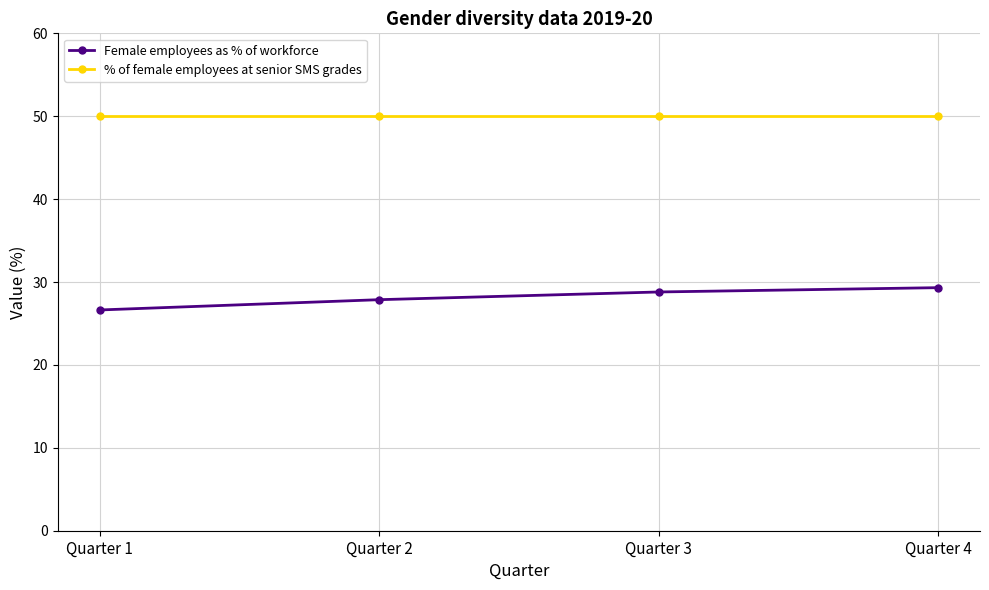

Does the chart display data point markers on the line(s)?

Yes